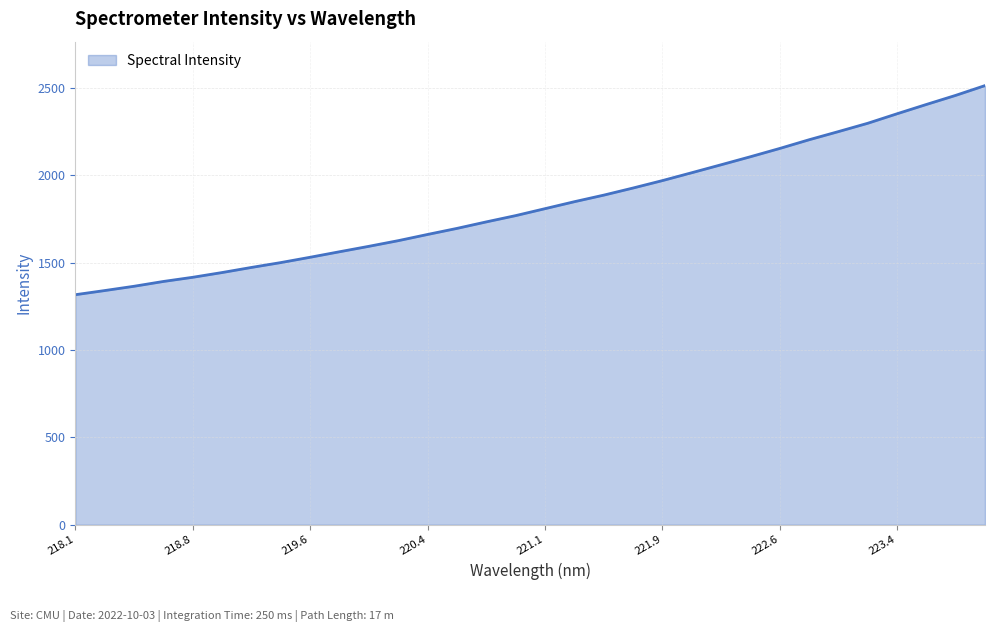

What is the difference between the maximum and minimum values?

1196.5